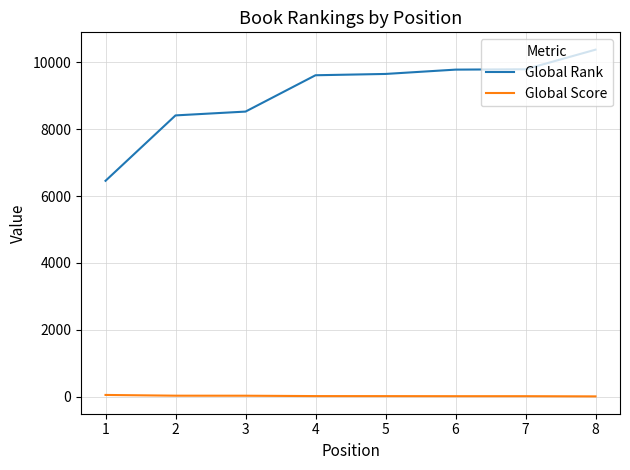

List the series in order of their overall mean, highest first.

Global Rank, Global Score